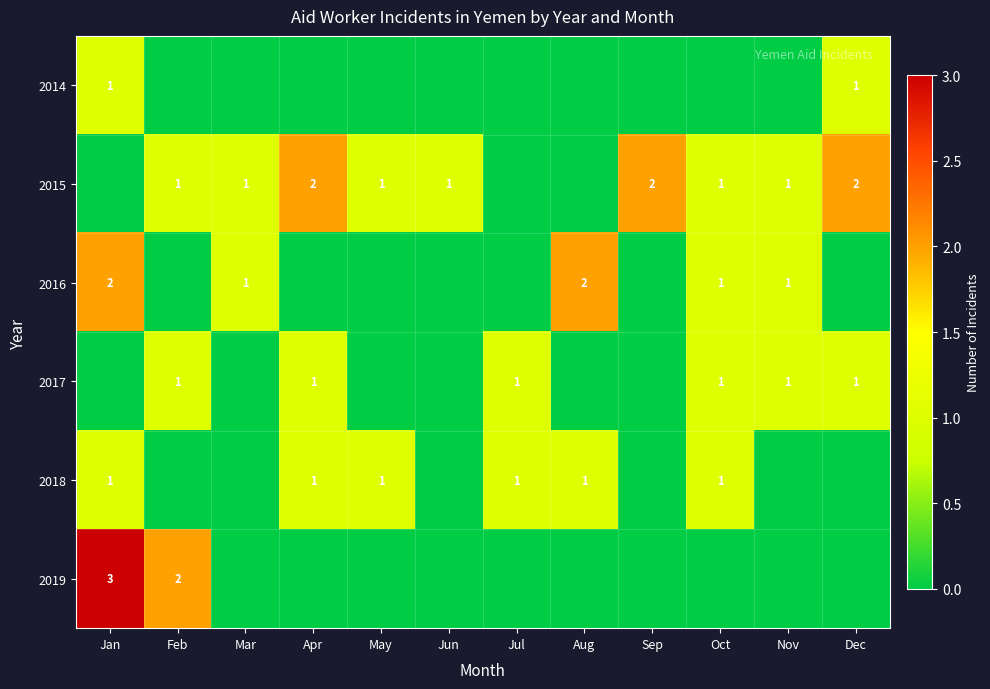

True or false: 2014 has a value of 1 at Dec.

True